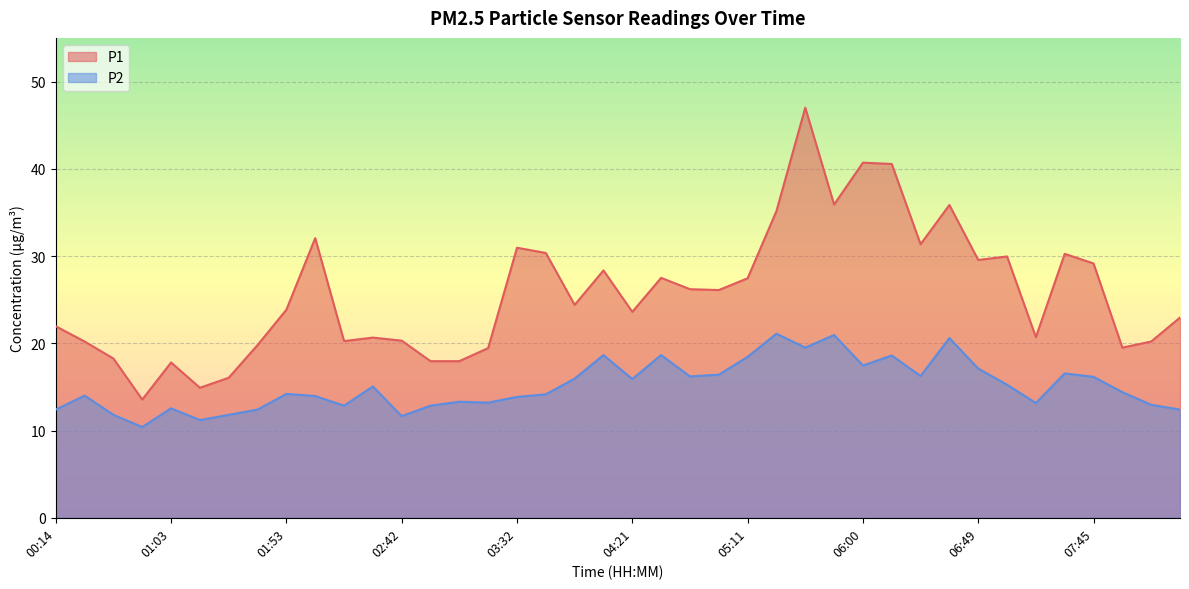

Which label corresponds to the largest value in the chart?

05:35